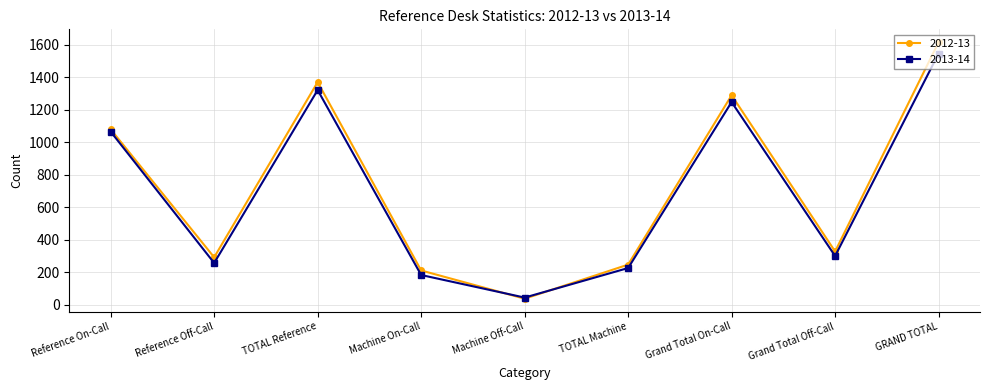

What is the sum of the 2012-13 values at TOTAL Reference and Reference Off-Call?

1661